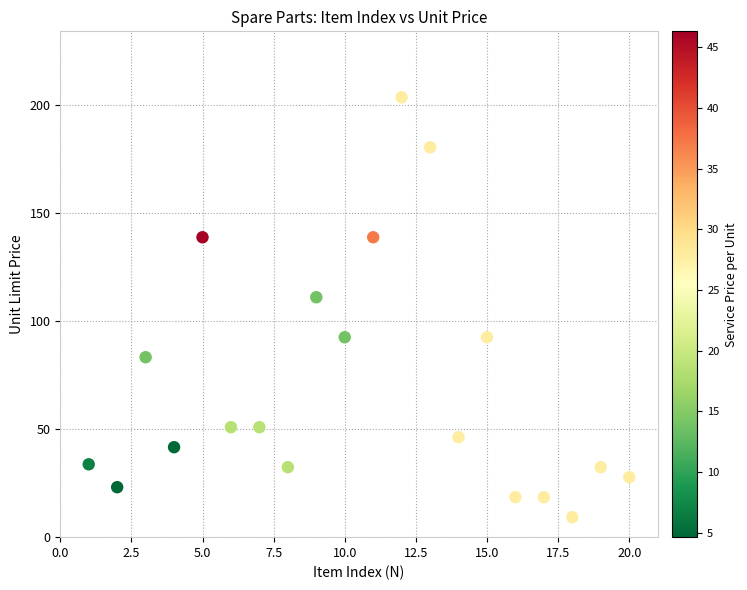

What Y value in the scatter plot is closest to 106?

111.1